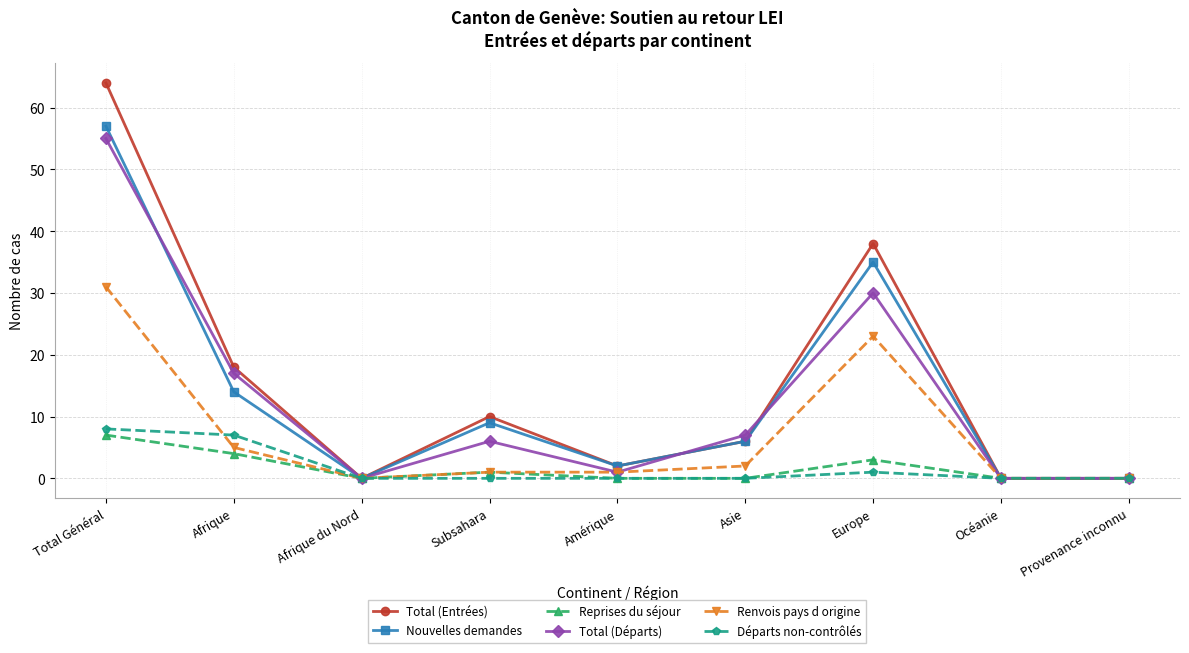

True or false: Reprises du séjour has more than 2 interior local peaks.

False